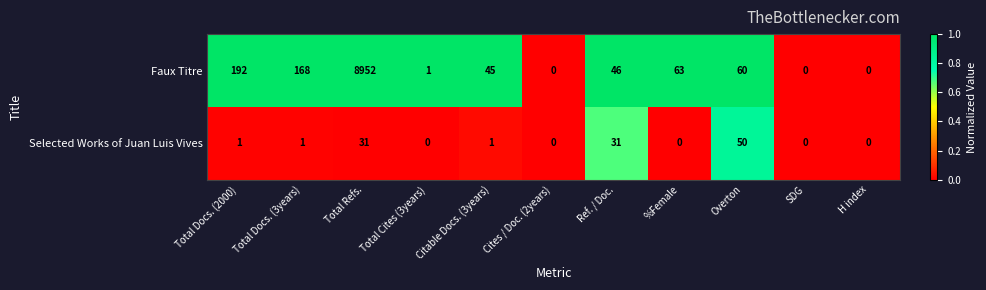

At which label does Selected Works of Juan Luis Vives reach its peak?

Overton